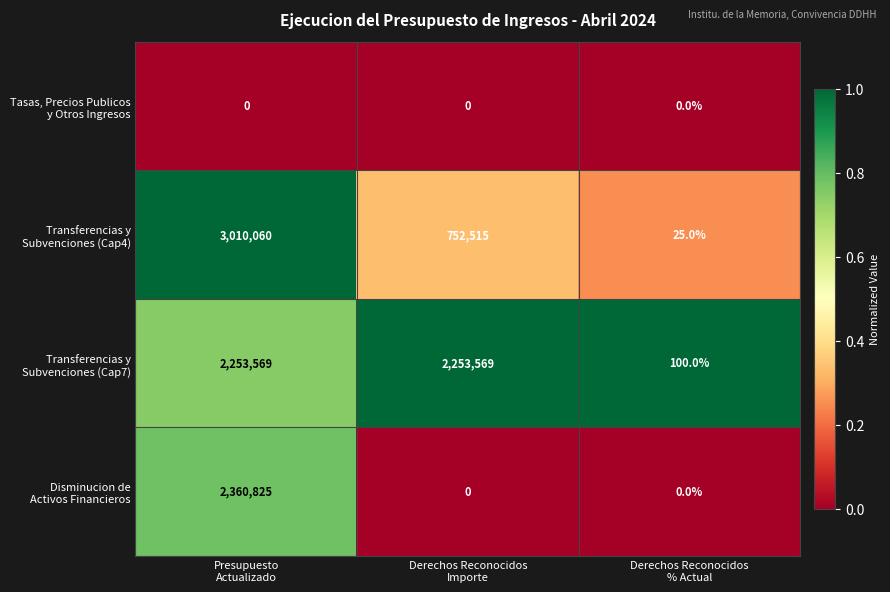

What is the maximum value shown in the chart?

3010060